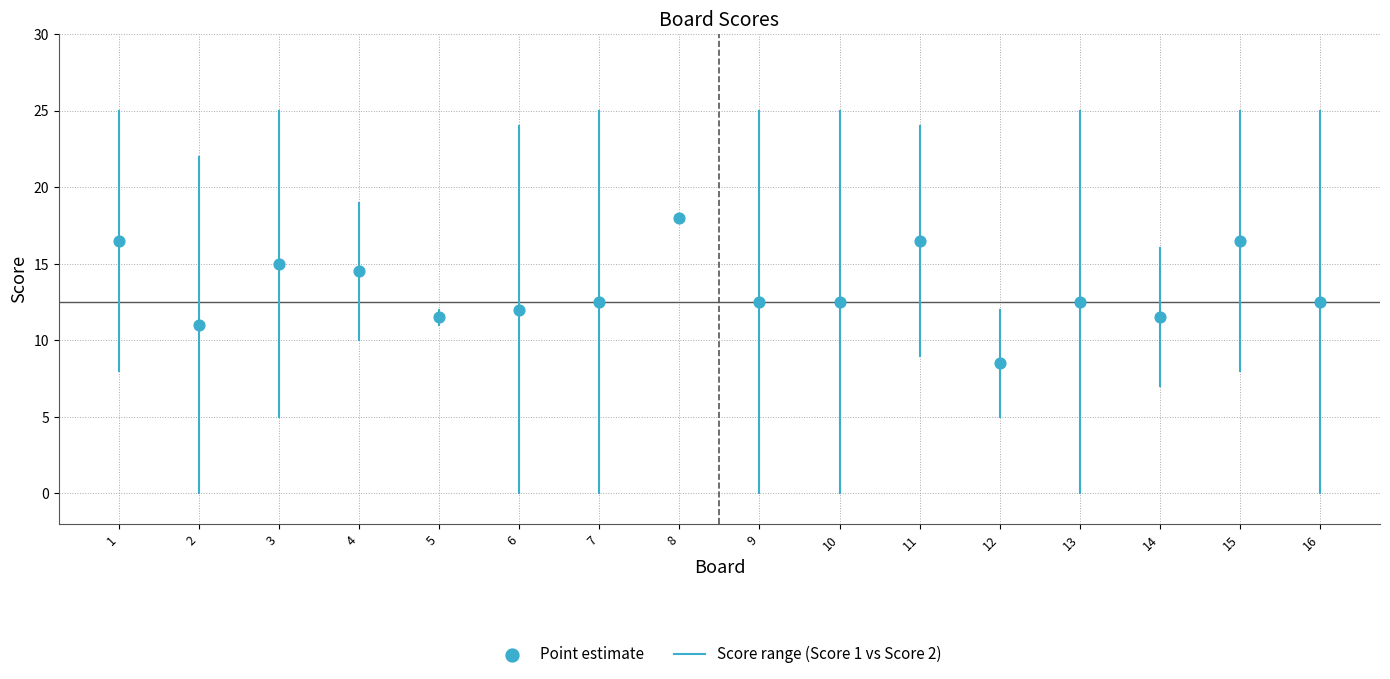

List the coordinates of all points as (Y, X) pairs, reading left to right.

(16.5, 1.0)  (11.0, 2.0)  (15.0, 3.0)  (14.5, 4.0)  (11.5, 5.0)  (12.0, 6.0)  (12.5, 7.0)  (18.0, 8.0)  (12.5, 9.0)  (12.5, 10.0)  (16.5, 11.0)  (8.5, 12.0)  (12.5, 13.0)  (11.5, 14.0)  (16.5, 15.0)  (12.5, 16.0)